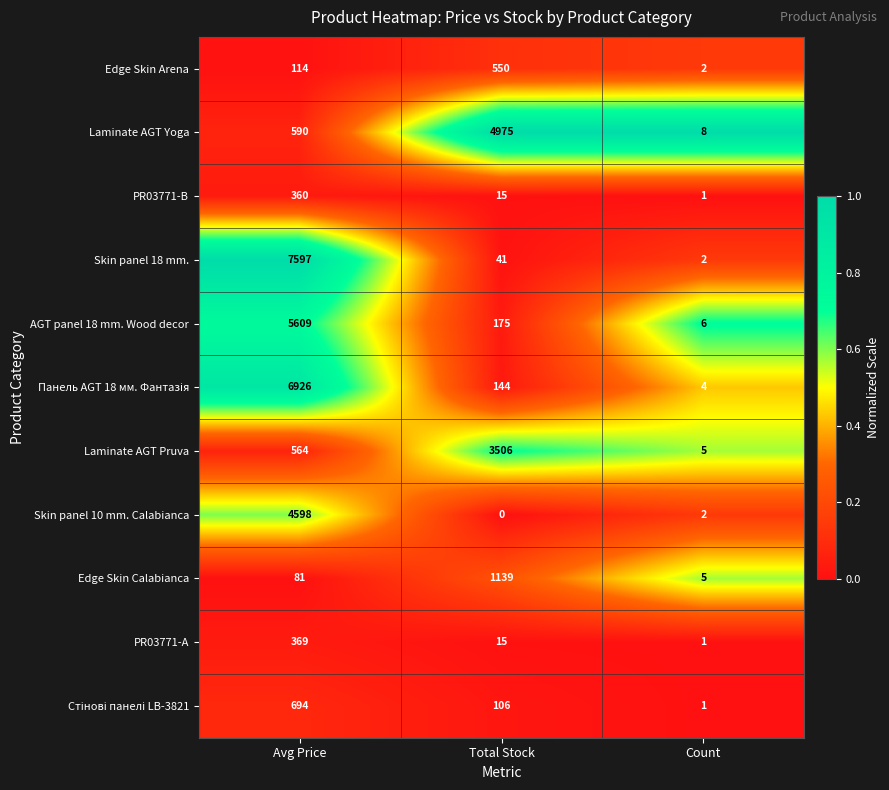

Is it true that Edge Skin Arena equals 2 at Count?

True